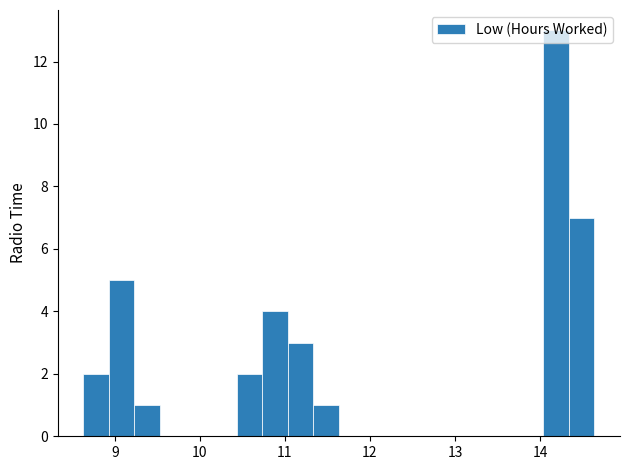

Read against the x-axis, roughly where is the centre of the tallest bar?

14.2